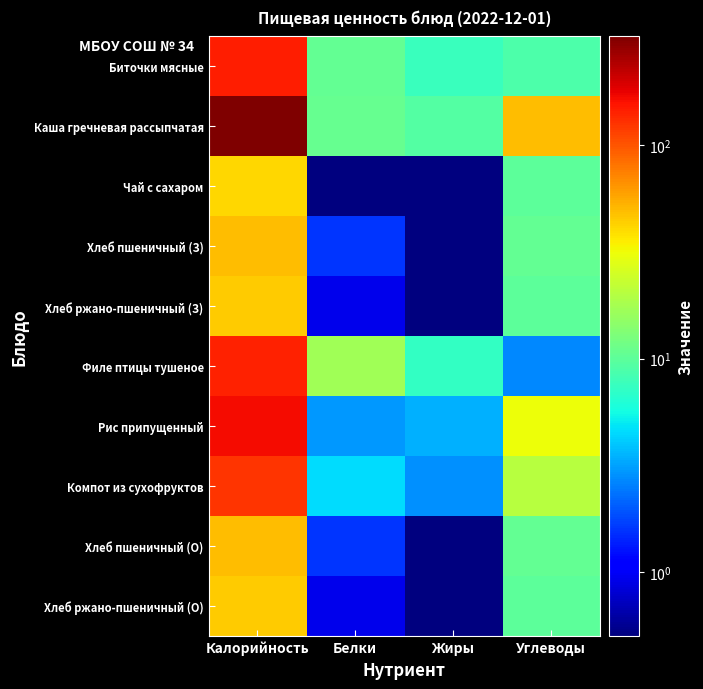

At Жиры, list the series in order from largest to smallest.

Каша гречневая рассыпчатая, Биточки мясные, Филе птицы тушеное, Рис припущенный, Компот из сухофруктов, Хлеб пшеничный (З), Хлеб пшеничный (О), Хлеб ржано-пшеничный (З), Хлеб ржано-пшеничный (О), Чай с сахаром